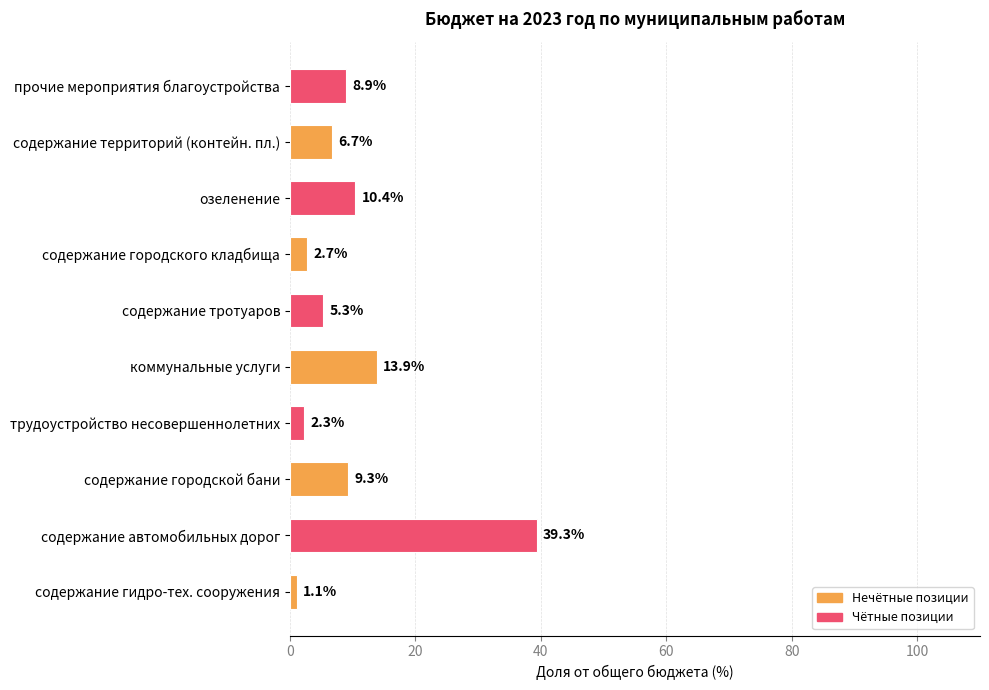

Rank the categories by value from highest to lowest.

содержание автомобильных дорог, коммунальные услуги, озеленение, содержание городской бани, прочие мероприятия благоустройства, содержание территорий (контейн. пл.), содержание тротуаров, содержание городского кладбища, трудоустройство несовершеннолетних, содержание гидро-тех. сооружения